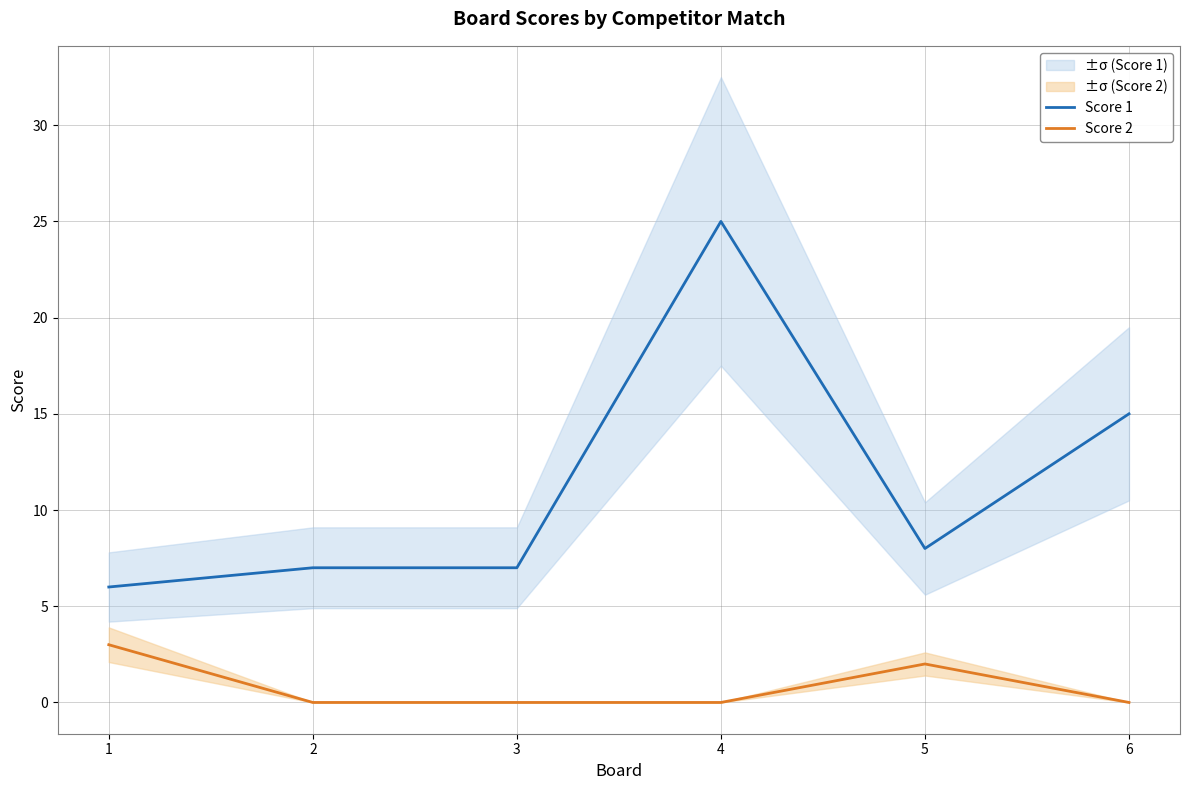

What is the greatest value displayed?

25